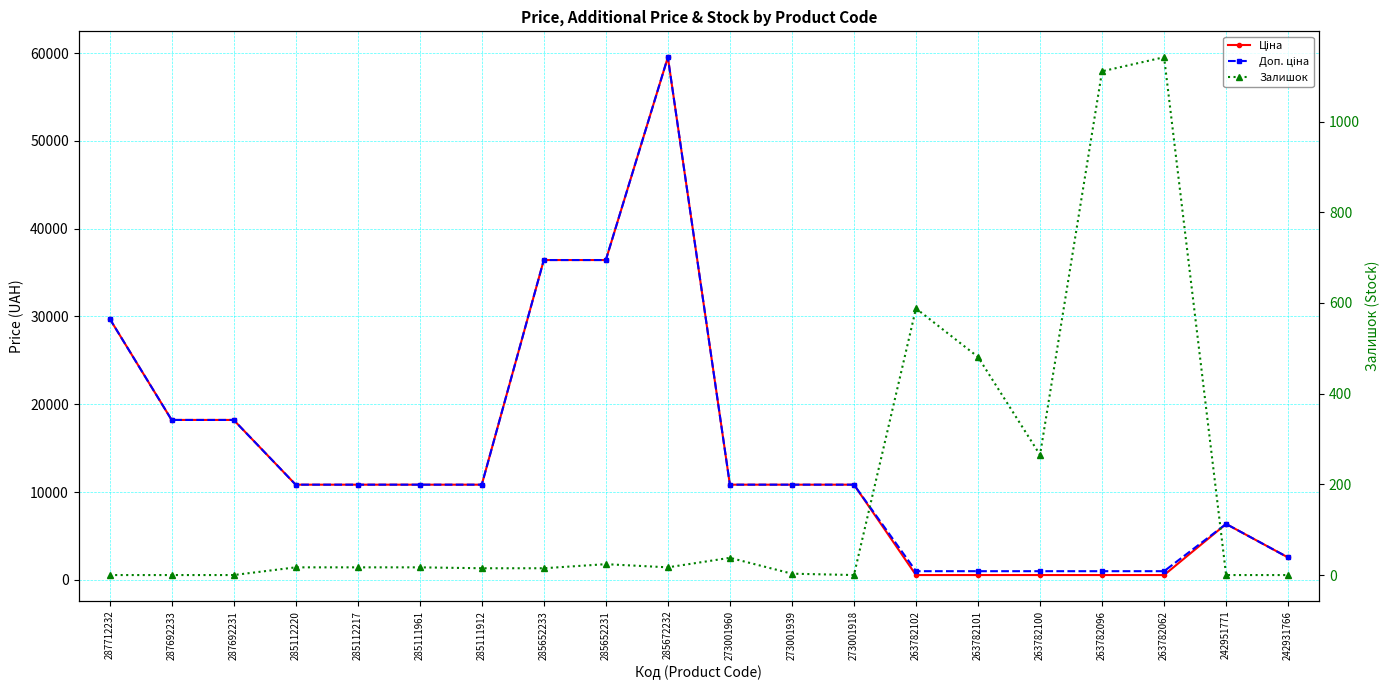

At which category does Залишок reach its first local peak?

285652231